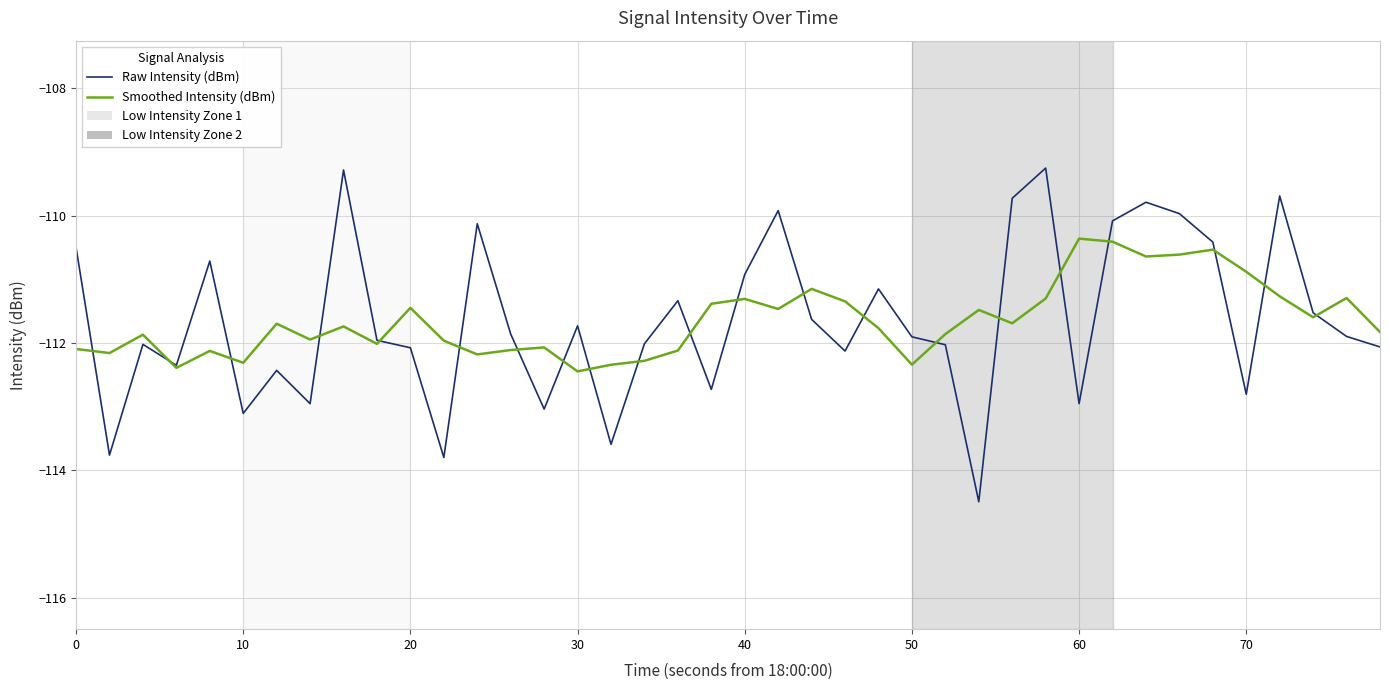

Which series has the widest spread of values?

Raw Intensity (dBm)